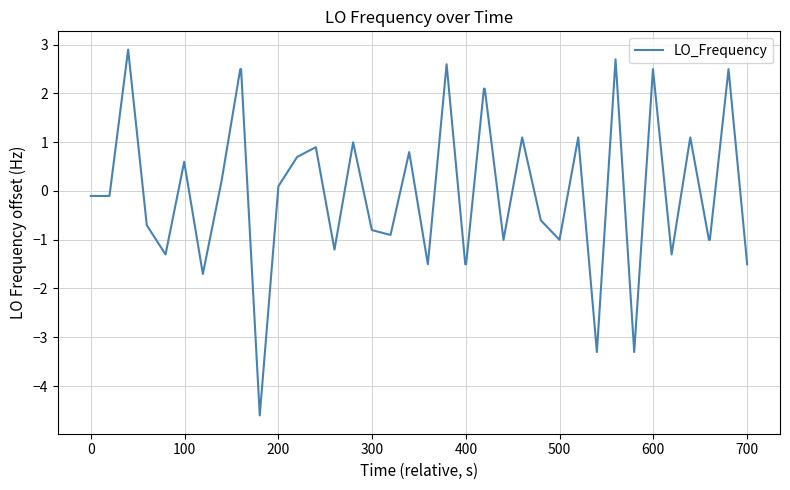

What is the smallest value displayed?

-4.6